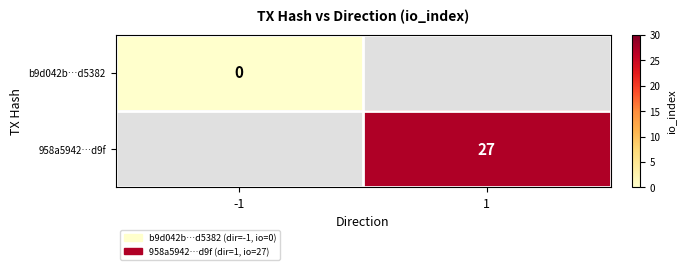

The 958a5942…d9f series shows 27 at 1. True or false?

True